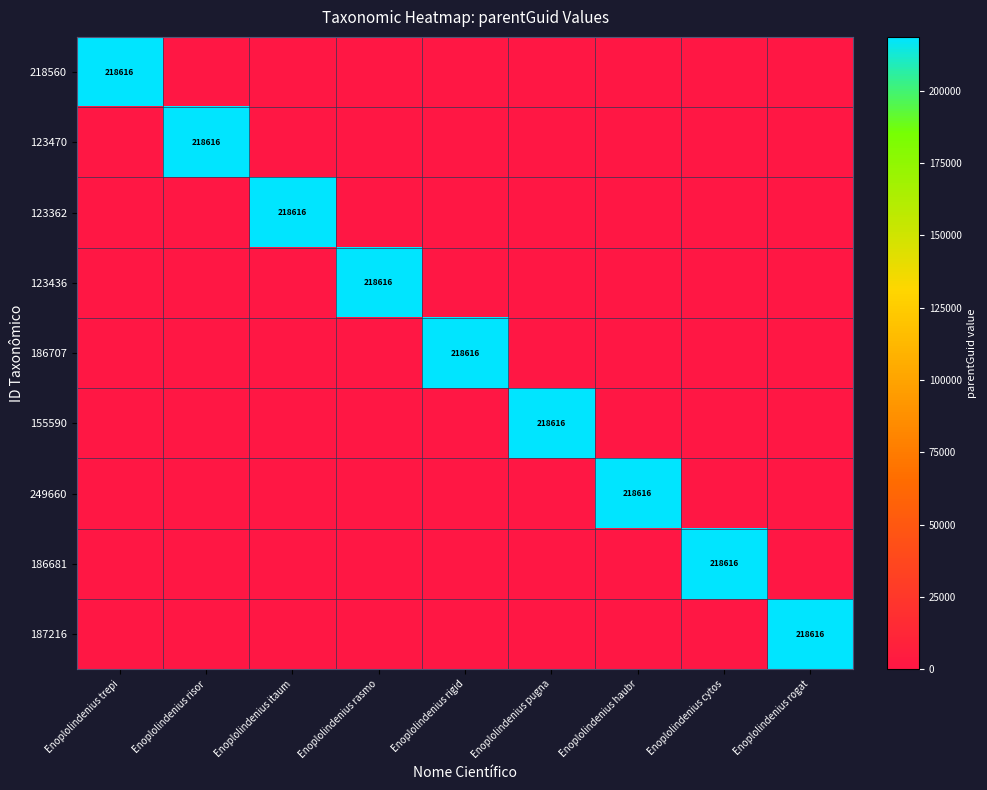

What is the difference between the highest and lowest values at Enoplolindenius cytos?

218616